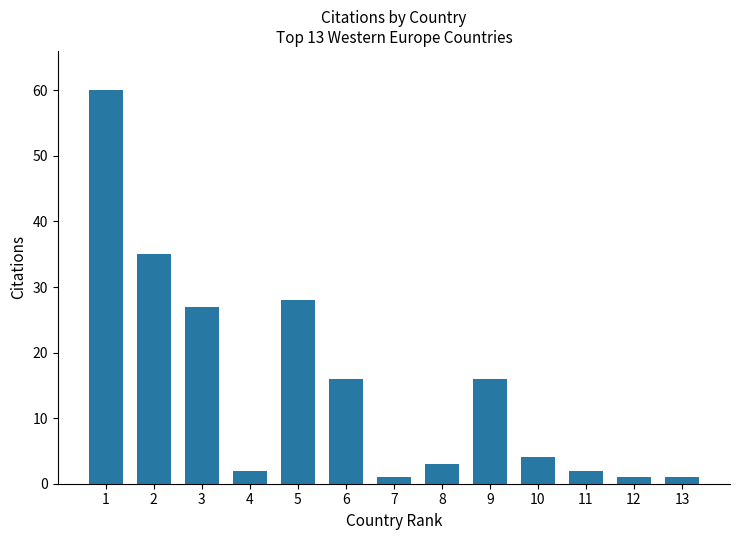

How many data points are less than 4?

6